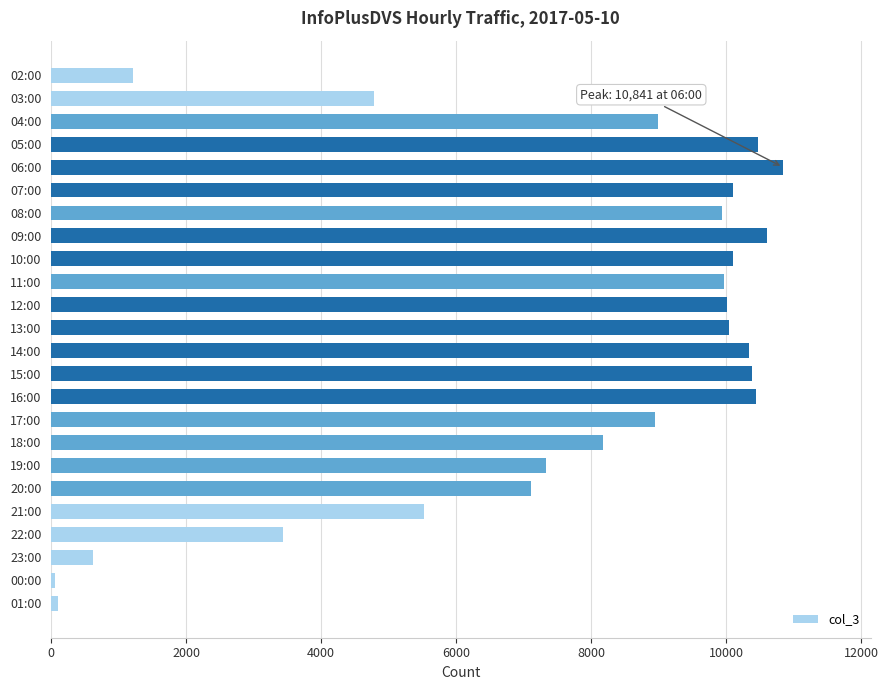

What is the label of the 12th bar from the top?

13:00